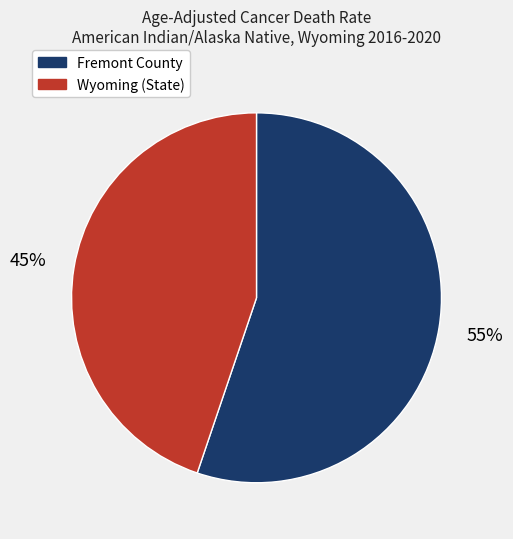

Is the sum of Wyoming (State) and Fremont County greater than half?

Yes